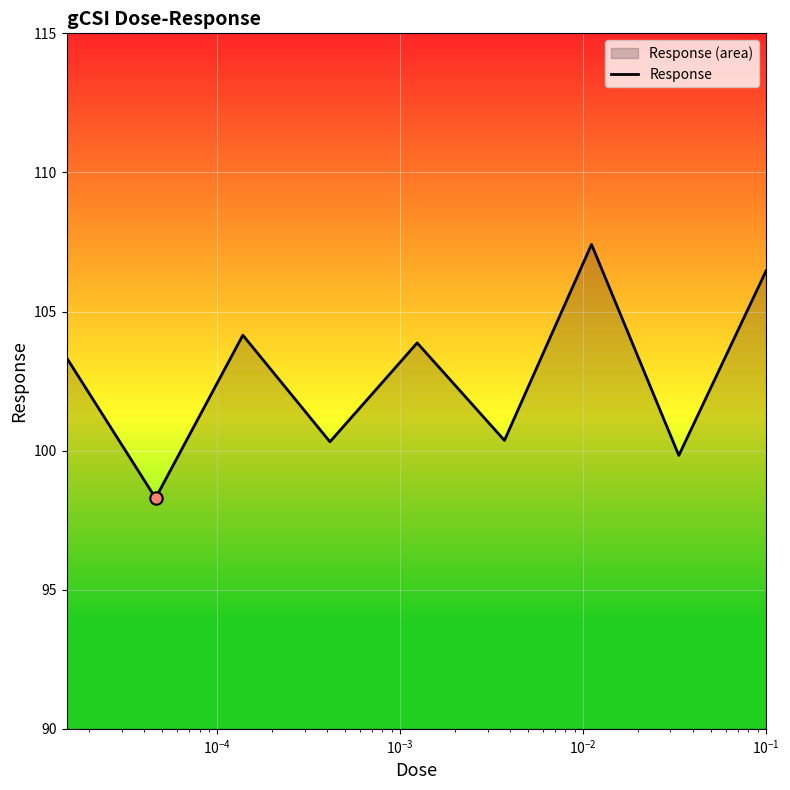

What is the minimum value shown in the chart?

98.3